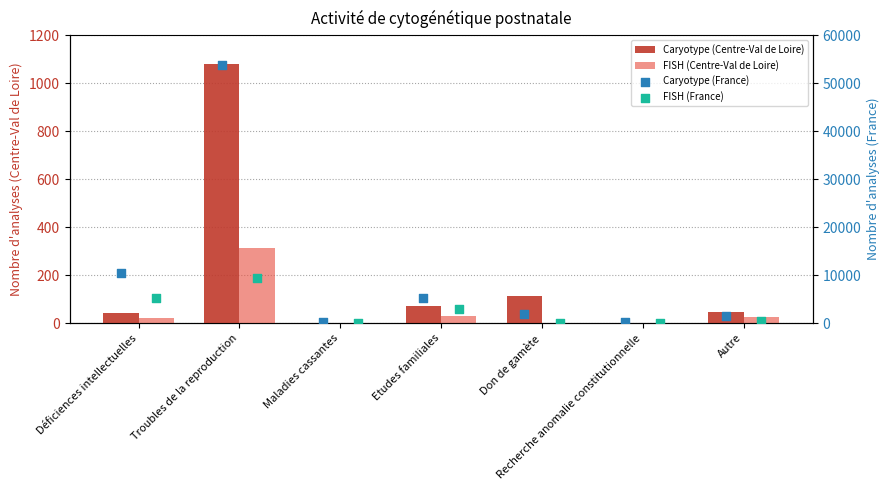

Which series has the largest total across all categories?

Caryotype (France)